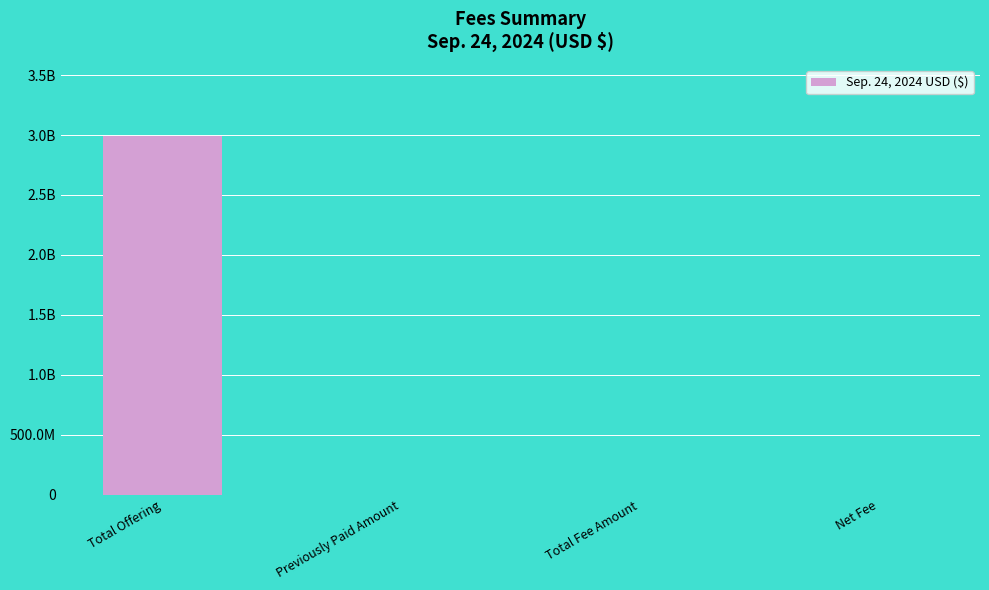

Is it true that the value at Total Fee Amount is 682626.8?

False